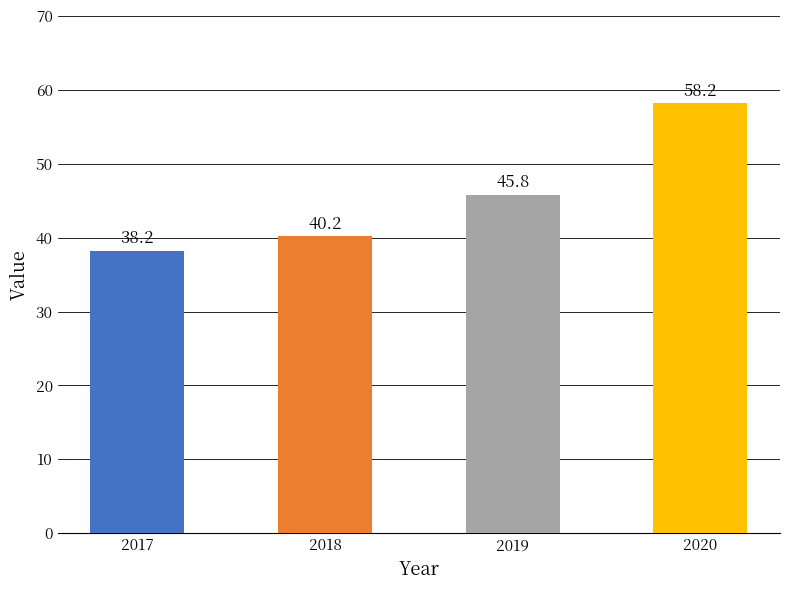

How many values are below 45?

2